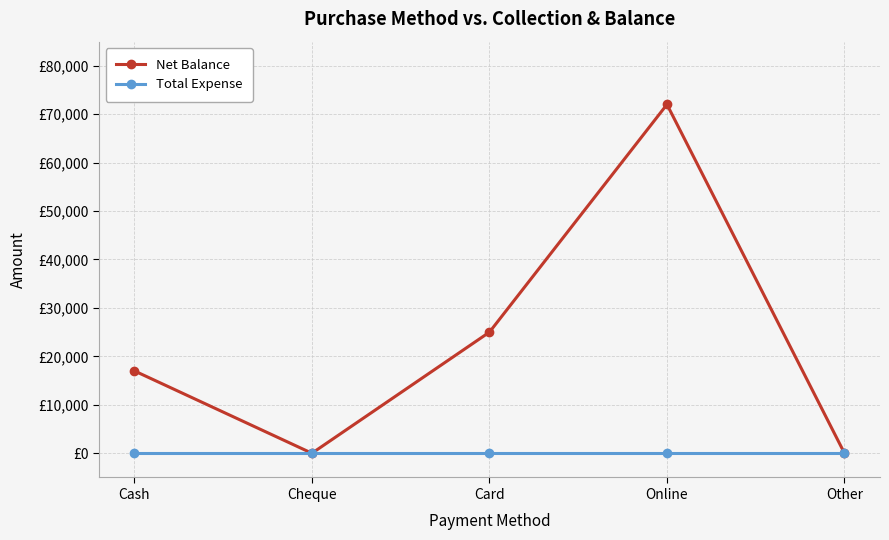

Reading left to right, list all the values displayed in this chart.

Net Balance: Cash=17000	Cheque=0	Card=25000	Online=72000	Other=0
Total Expense: Cash=0	Cheque=0	Card=0	Online=0	Other=0